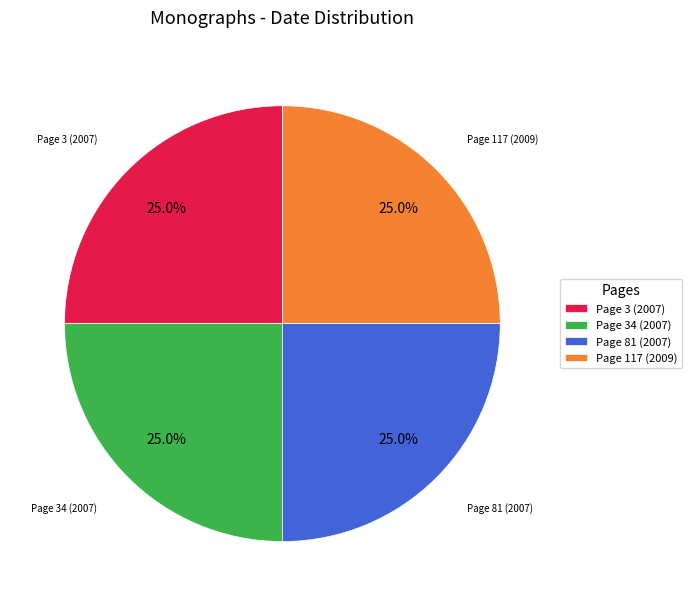

How many segments does this pie chart have?

4